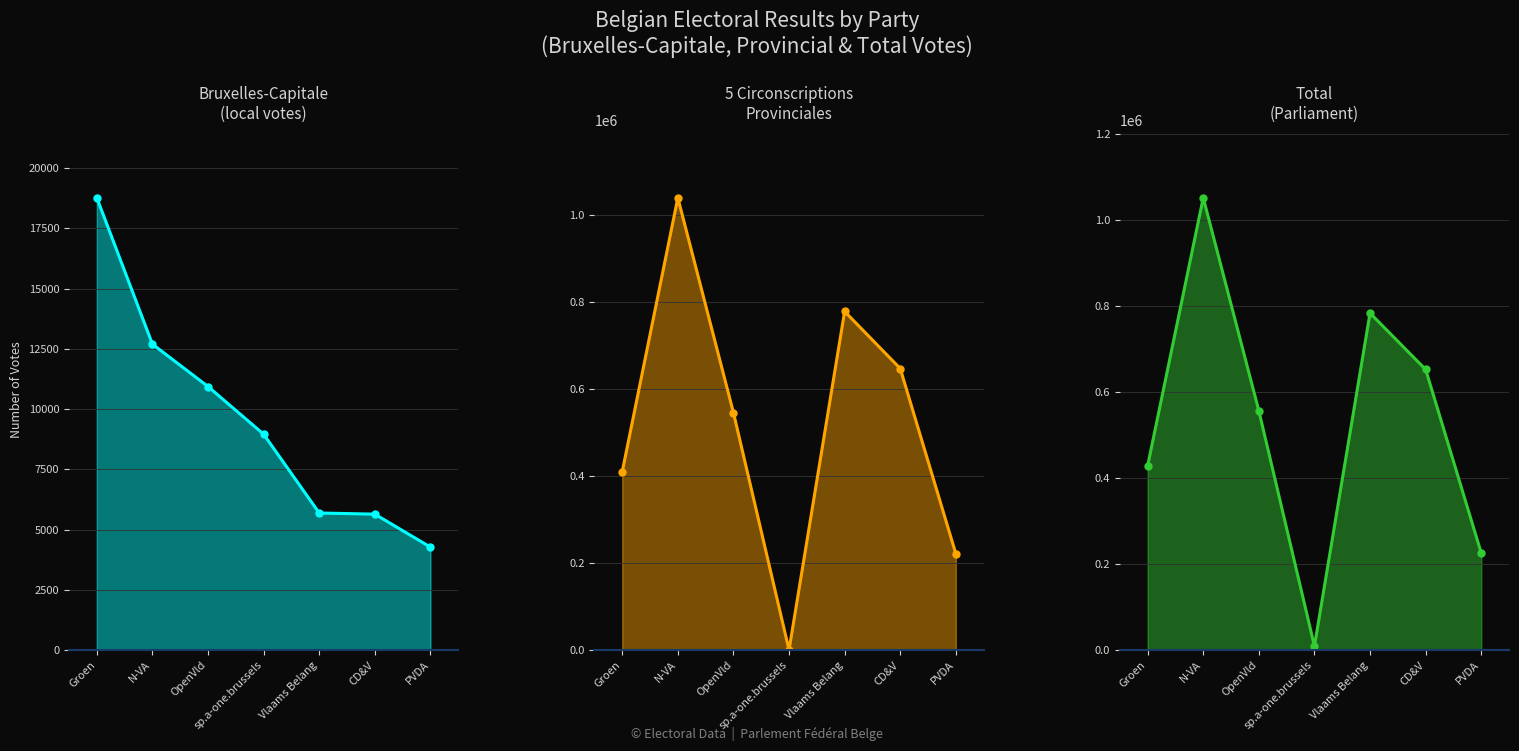

At which category does Total votes reach its first local valley?

sp.a-one.brussels